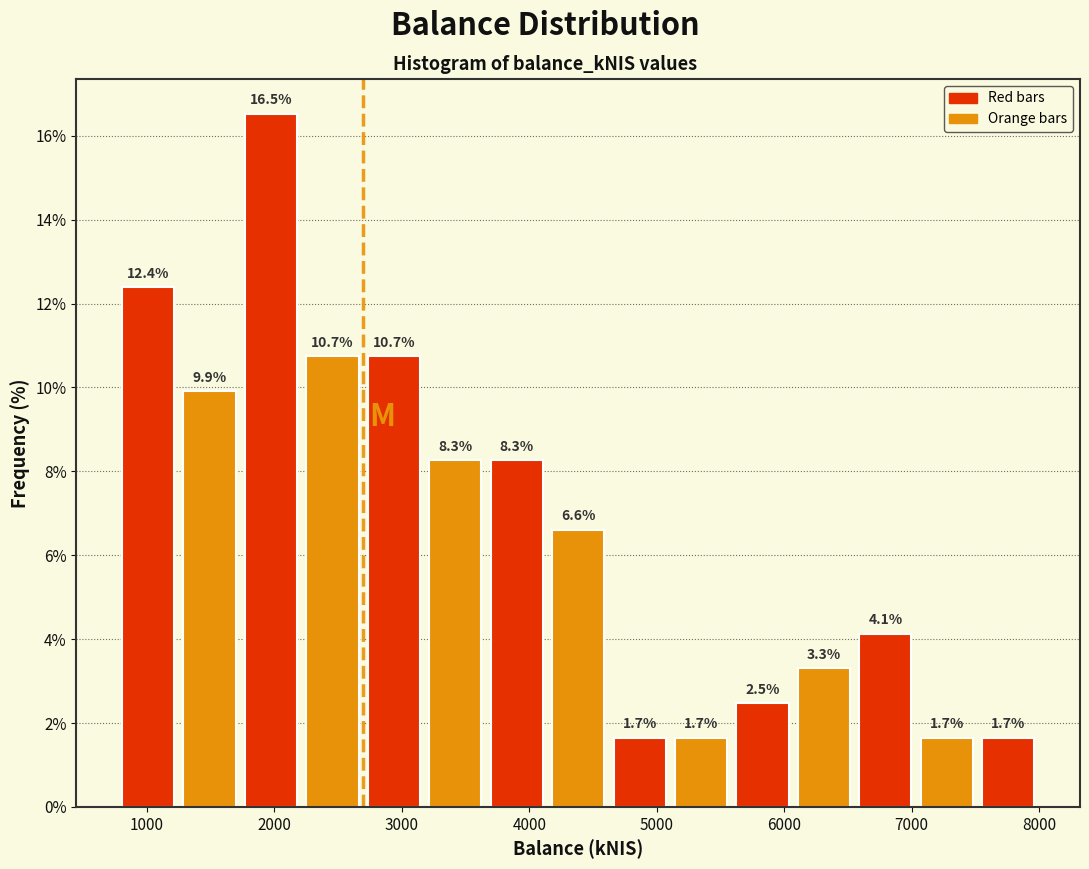

What is the height of the bar covering 2700 to 3200 on the x-axis? The bar edges are not printed on the chart, so give them approximately, as read against the axis.

10.7